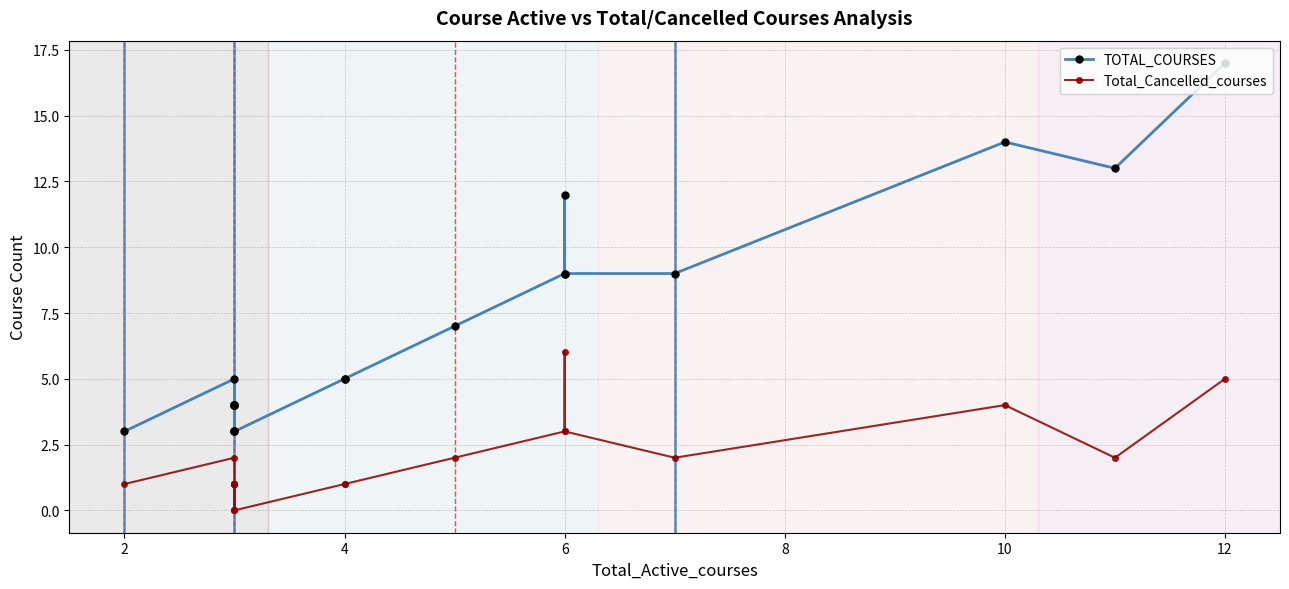

What is the minimum value for TOTAL_COURSES?

3